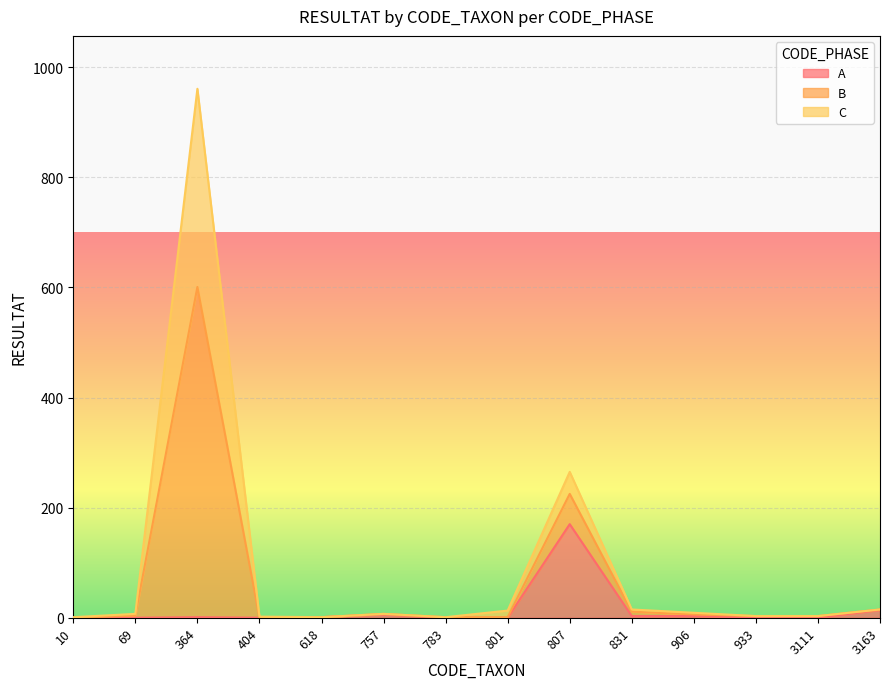

At which category is the sum across all series the highest?

364